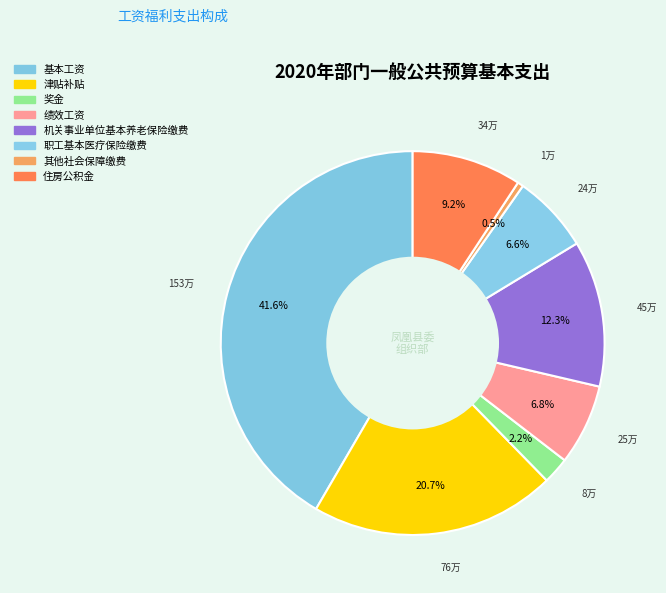

How many segments does this pie chart have?

8